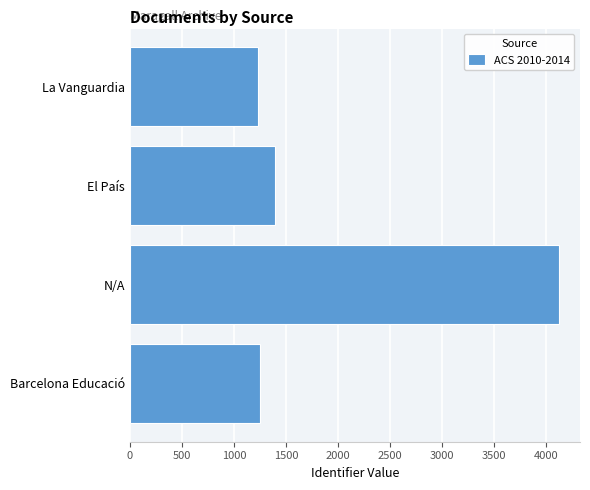

Are the bars grouped side by side (vs. stacked)?

No